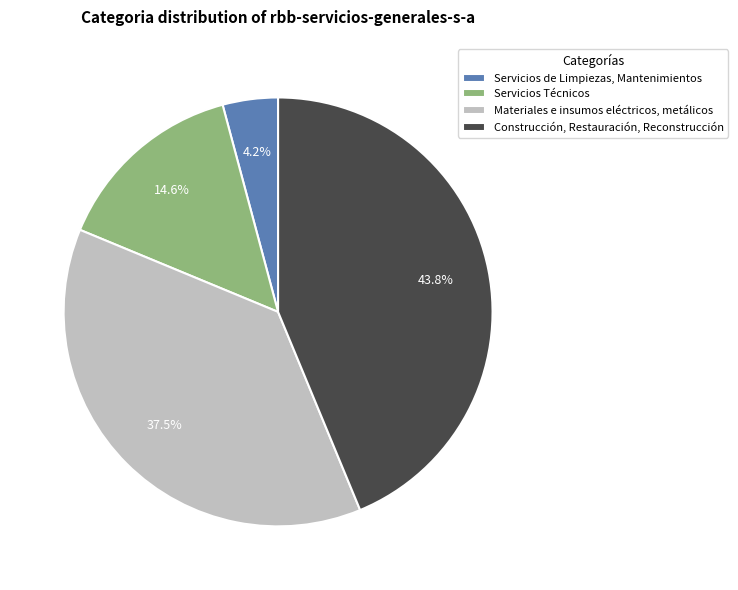

To the nearest percent, what is the combined percentage of Servicios de Limpiezas, Mantenimientos and Materiales e insumos eléctricos, metálicos?

42%